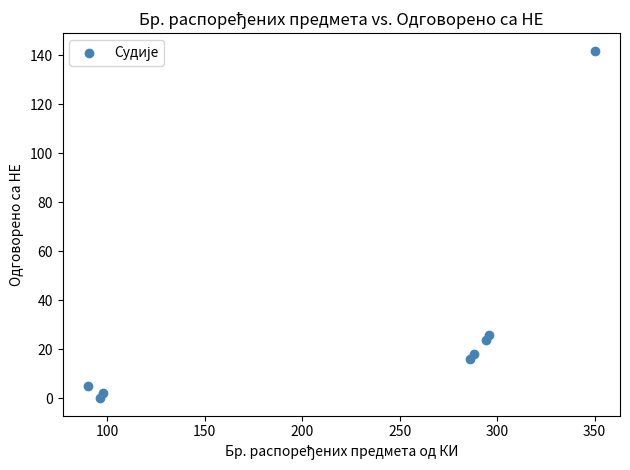

What Y value in the scatter plot is closest to 71?

26